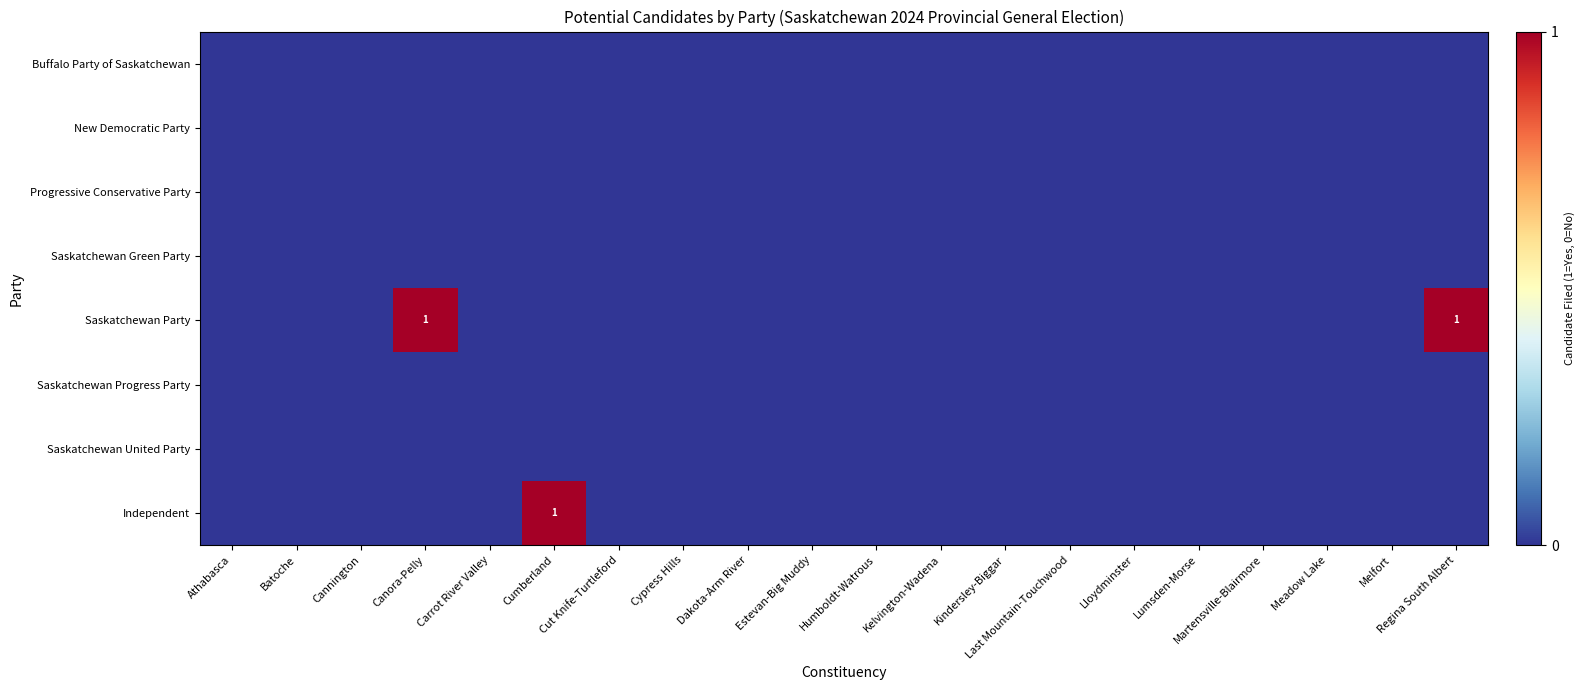

True or false: Buffalo Party of Saskatchewan has a value of 0 at Batoche.

True